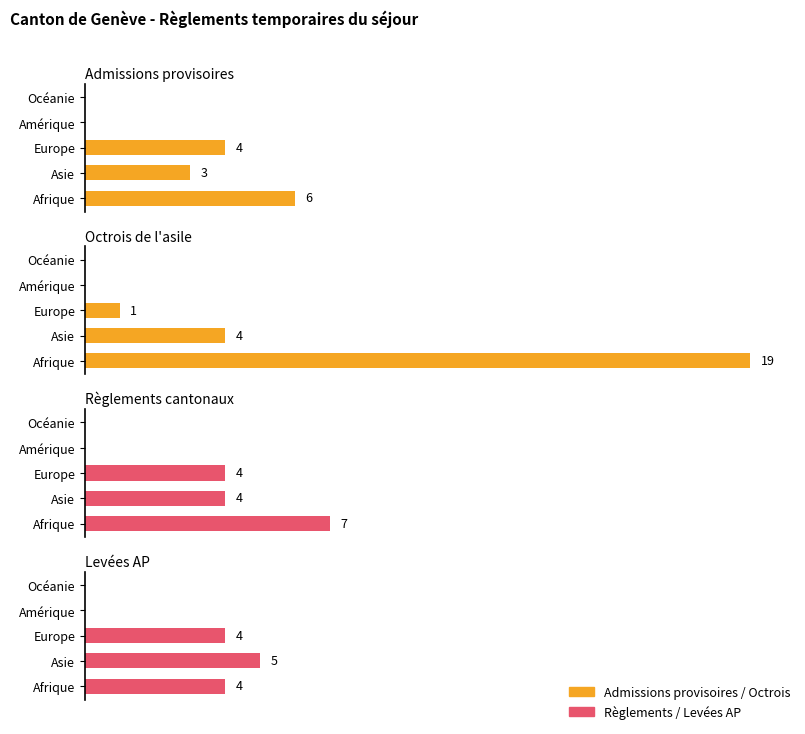

Is it true that Admissions provisoires equals 0 at Amérique?

True